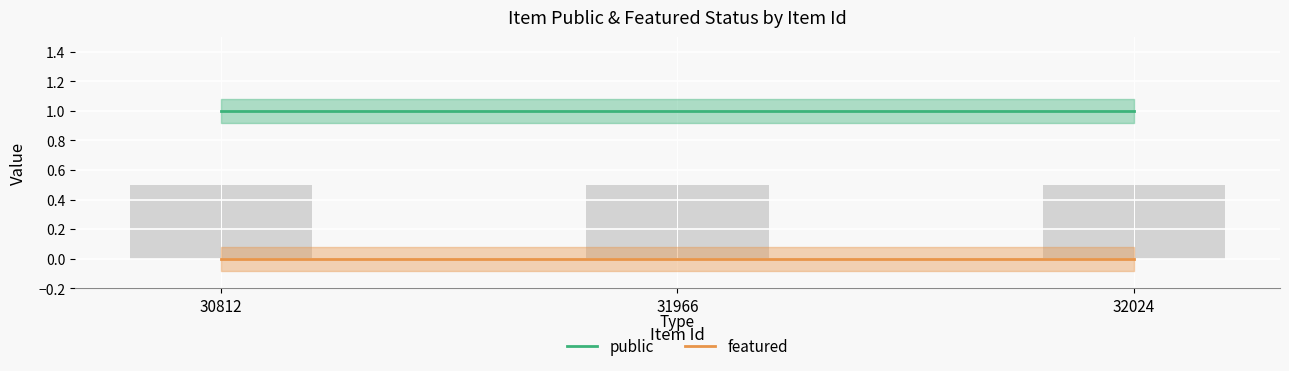

At which category does the chart reach its peak across all series?

30812